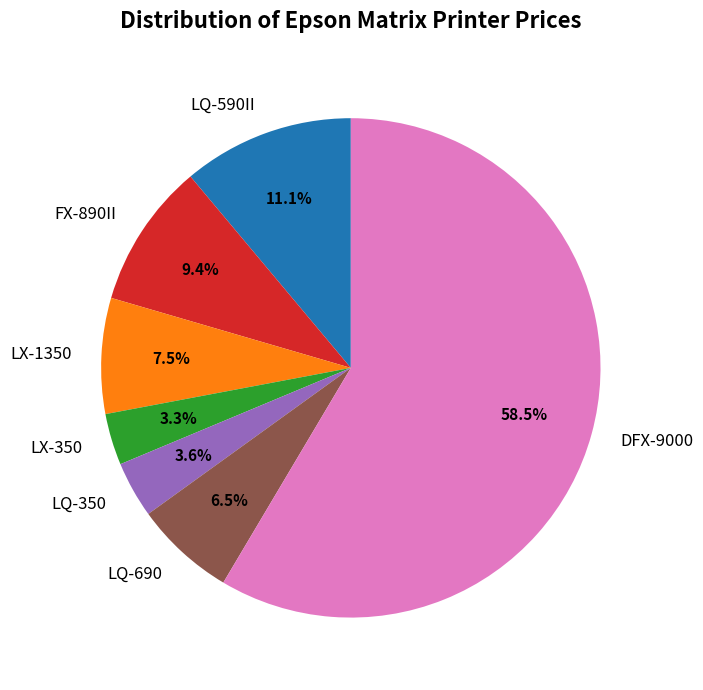

The LQ-590II slice represents 25% of the pie. True or false?

False